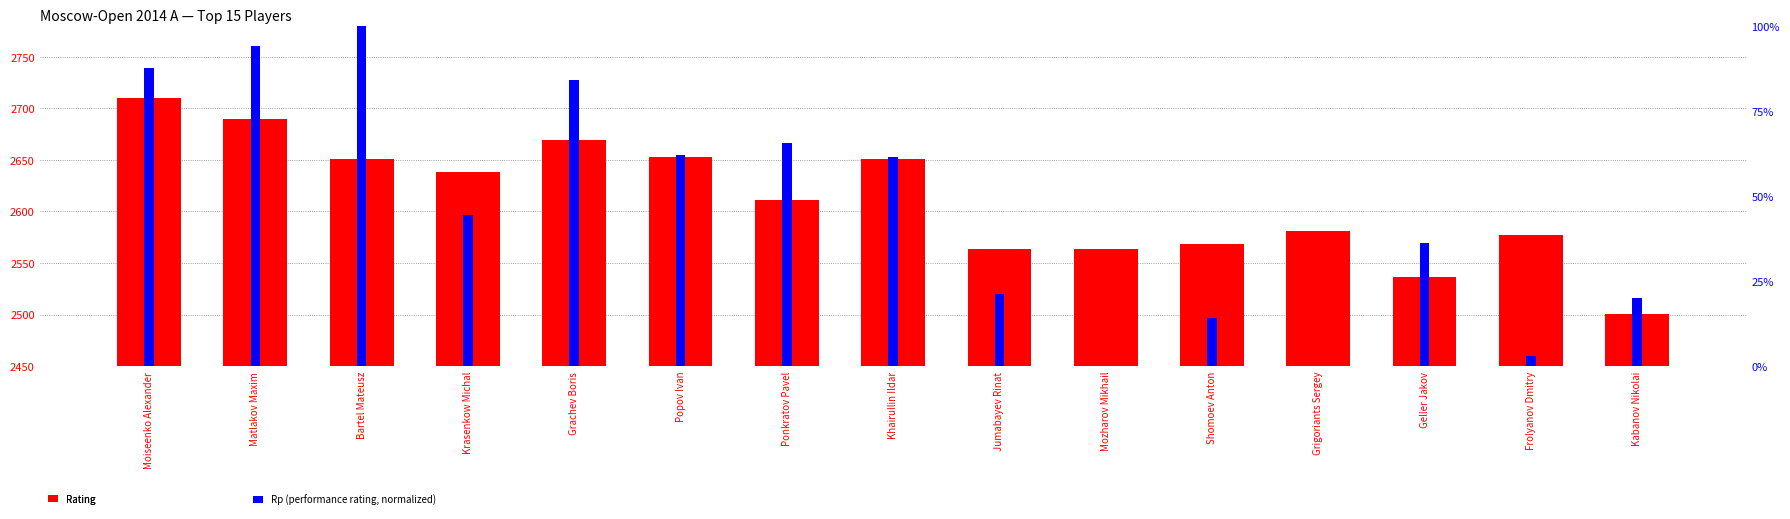

Read the Rating value at Ponkratov Pavel.

2611.0